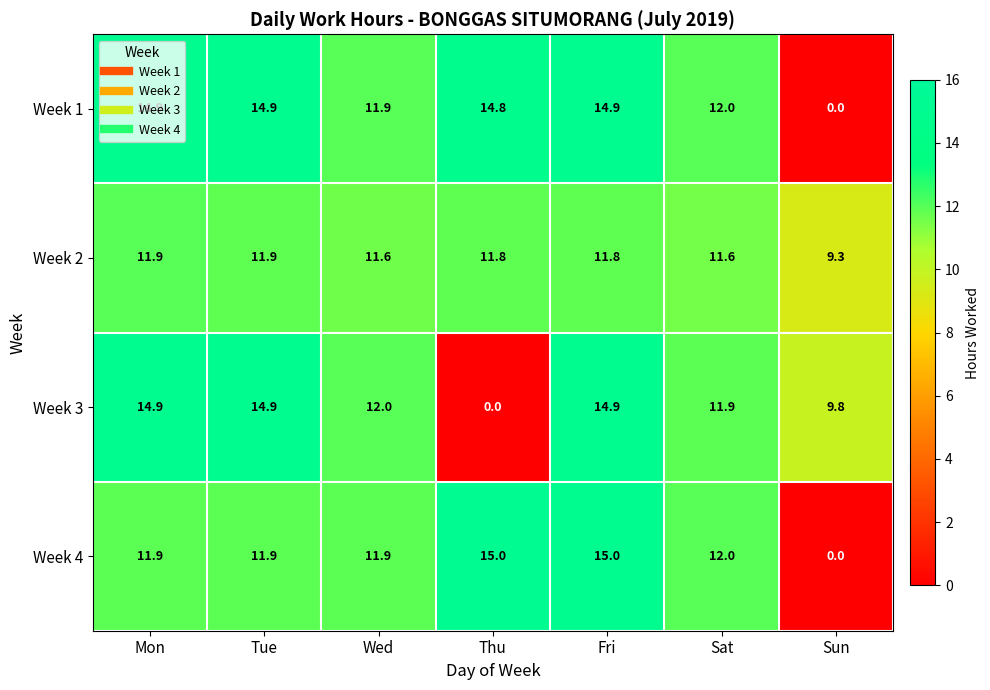

True or false: Week 2 has a value of 11.8 at Thu.

True